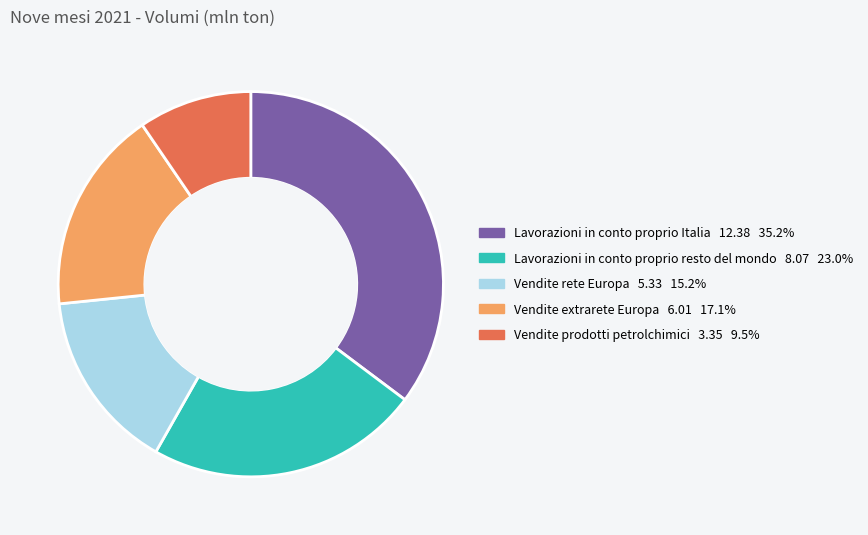

How many segments does this pie chart have?

5